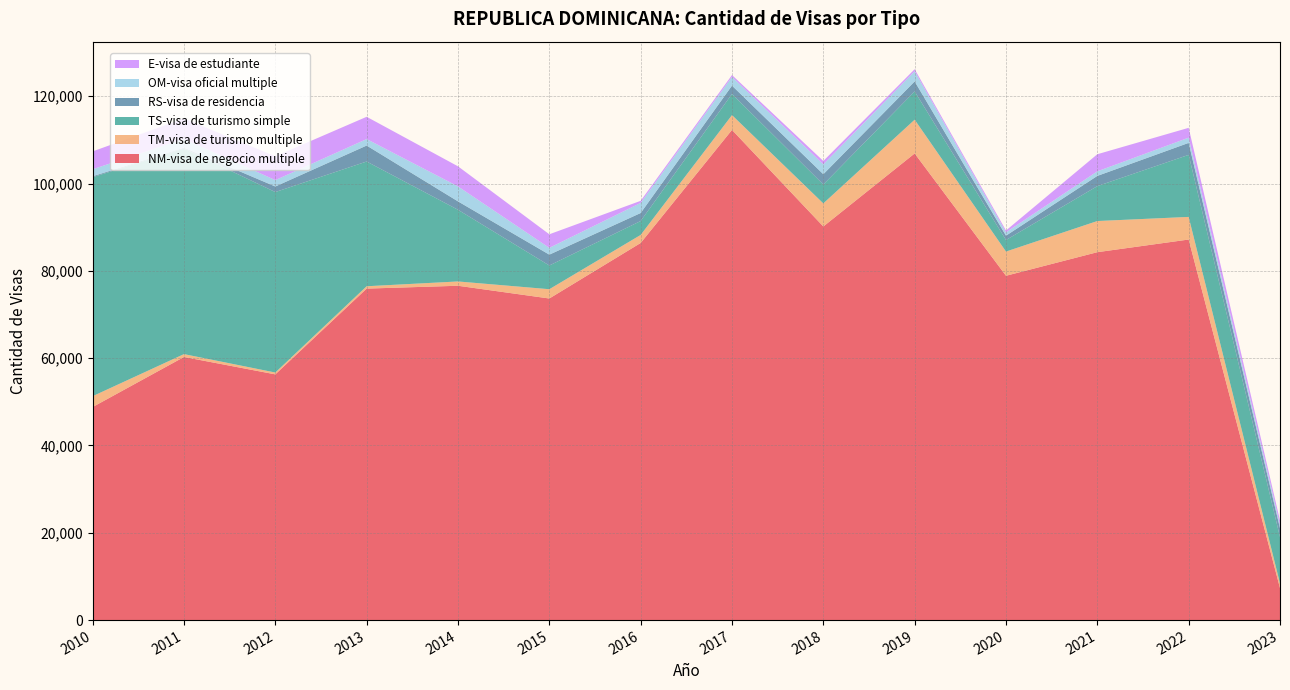

Reading right to left, list all the values displayed in this chart.

NM-visa de negocio multiple: 7337	87175	84276	78873	106893	90163	112287	86385	73666	76584	75933	56288	60273	48810
TM-visa de turismo multiple: 1072	5181	7135	5547	7731	5284	3389	1841	2128	986	540	421	654	2481
TS-visa de turismo simple: 10618	14213	7997	2642	6476	4329	4844	3186	5433	16423	28571	41340	47082	50165
RS-visa de residencia: 2027	2742	2340	994	2292	2358	1908	1835	2484	1920	3658	1275	197	212
OM-visa oficial multiple: 800	1201	1050	767	2338	2261	2006	2318	1561	3432	1486	1460	2009	1605
E-visa de estudiante: 955	2251	3913	421	458	772	420	473	3103	4598	5100	5454	4693	4088